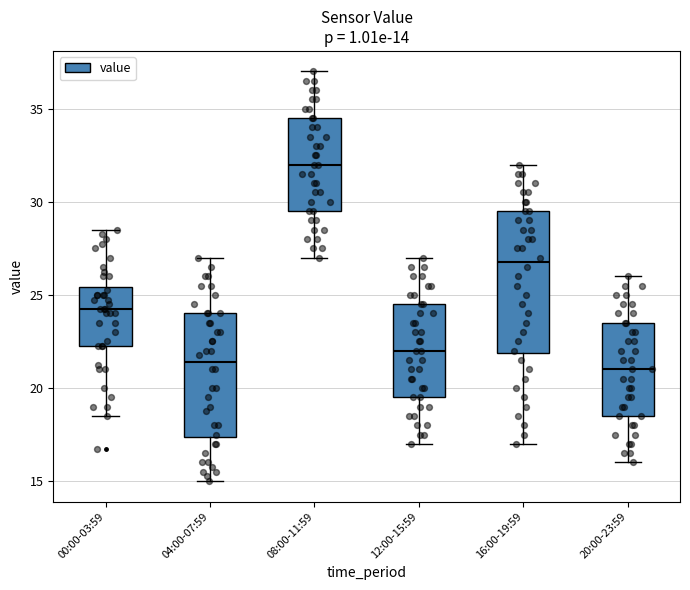

Which box is the tallest, from its lower edge to its upper edge?

16:00-19:59